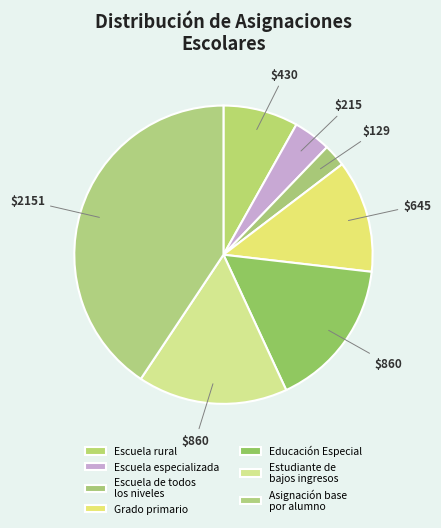

Count the number of slices in the pie.

7